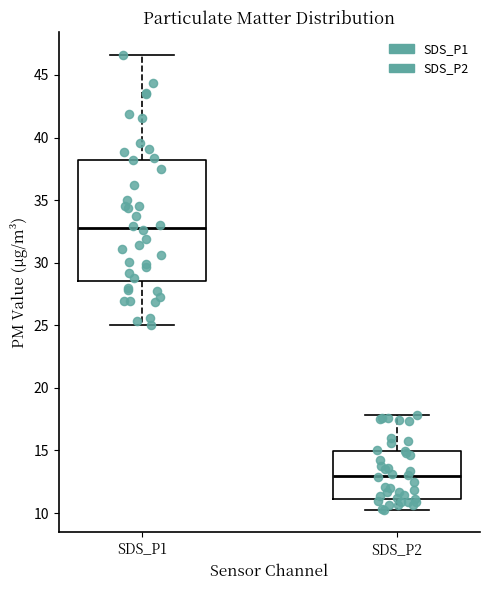

Reading left to right, transcribe this box plot: for each box, give where its median line is, the range the box spans, and where its two whiskers end, as read against the y-axis. The values are not printed on the chart, so give them approximately, as read against the axis.

SDS_P1: median 33.0, box 28.5 to 38.0, whiskers 25.0 to 46.5
SDS_P2: median 13.0, box 11.0 to 15.0, whiskers 10.5 to 18.0